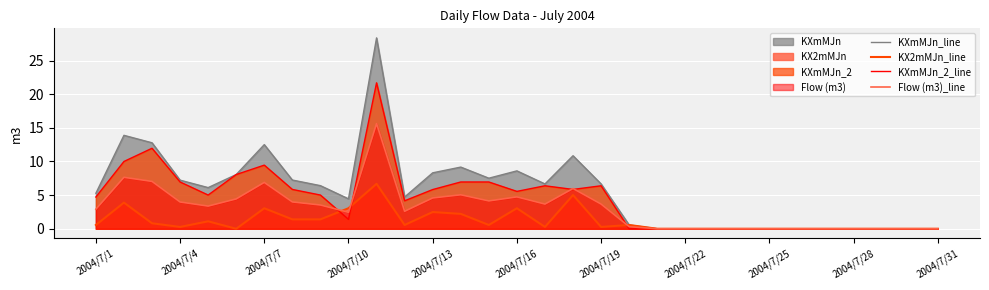

What is the average value of the Flow (m3)_line series?

3.1